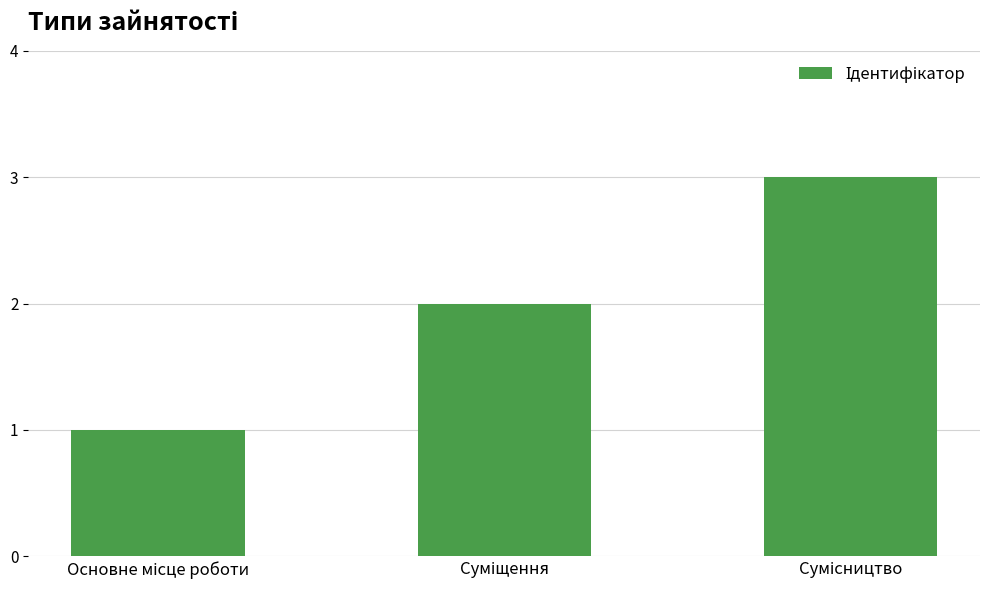

What is the maximum value shown in the chart?

3